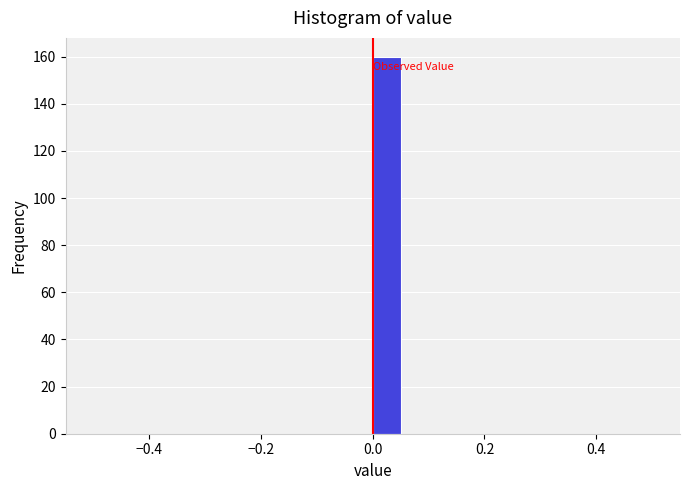

Read against the x-axis, roughly where is the centre of the tallest bar?

0.02